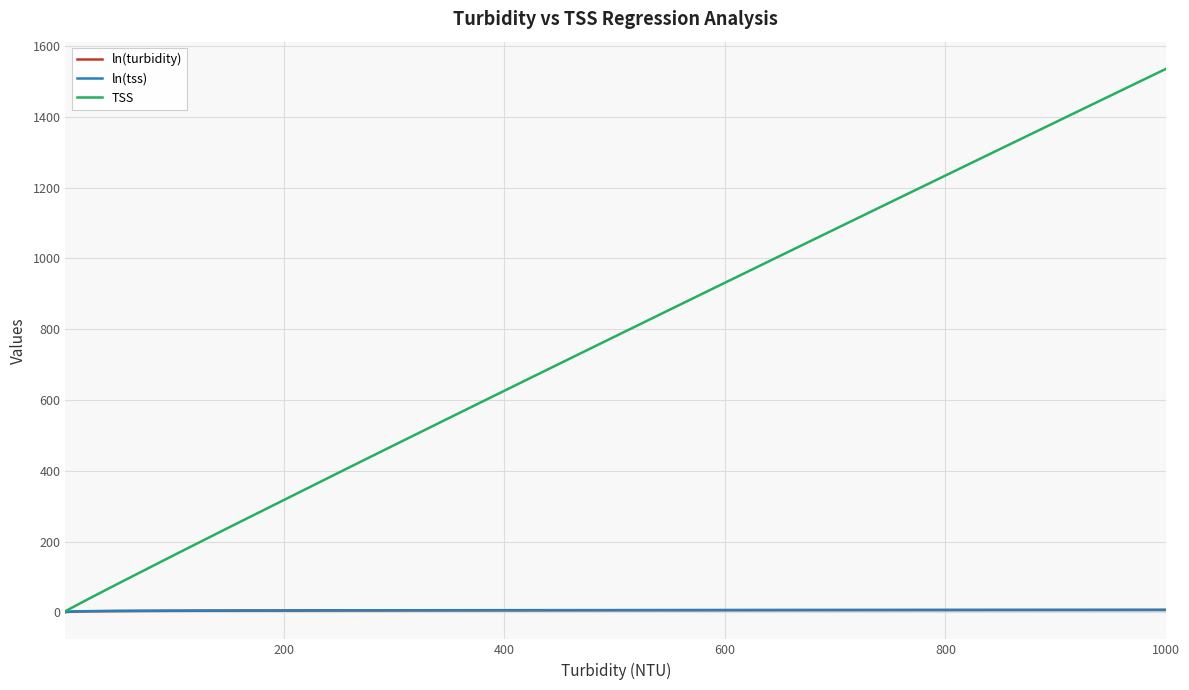

Which series has the widest spread of values?

TSS